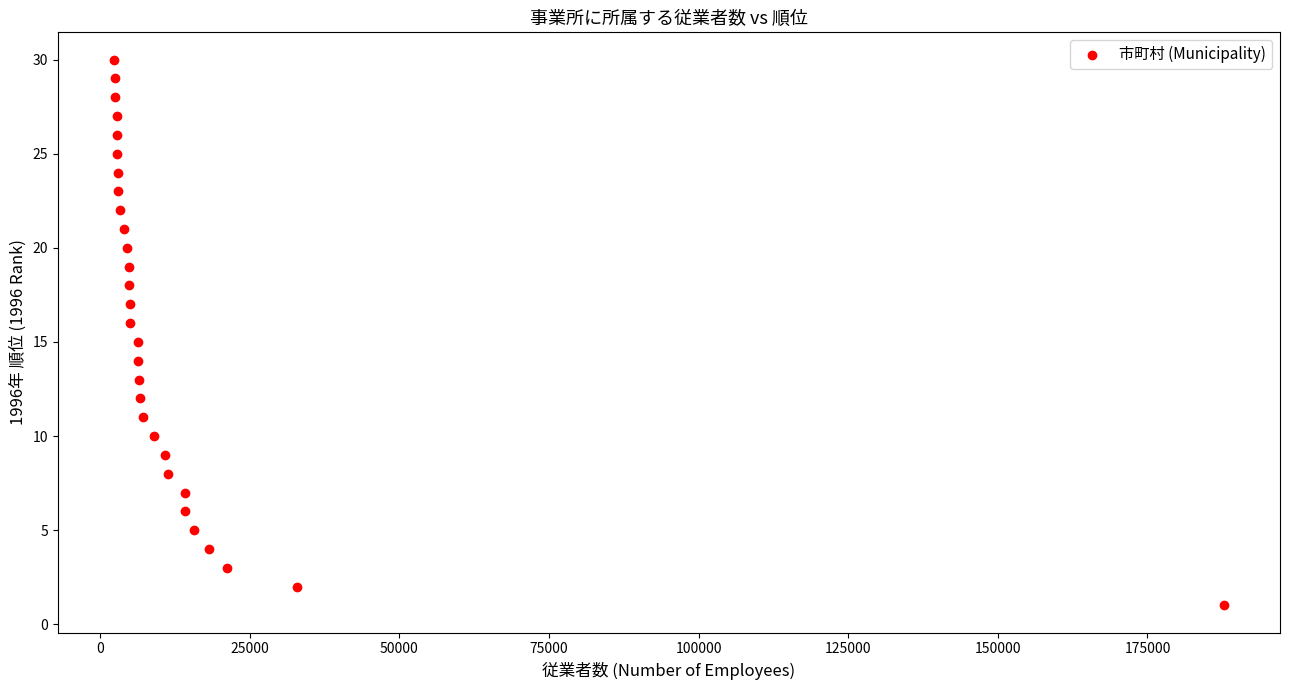

What is the range of Y values (max minus min)?

29